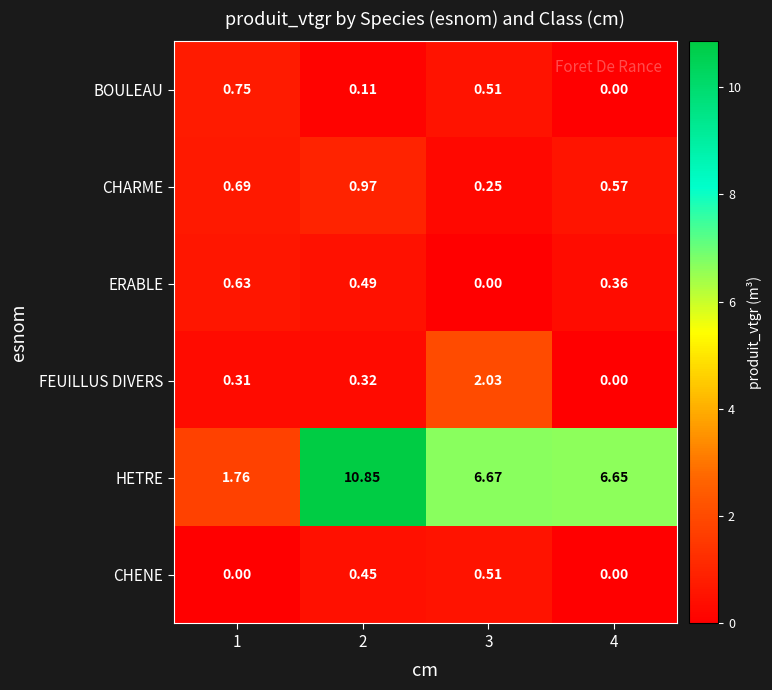

Rank the series by their maximum value, from highest to lowest.

HETRE, FEUILLUS DIVERS, CHARME, BOULEAU, ERABLE, CHENE